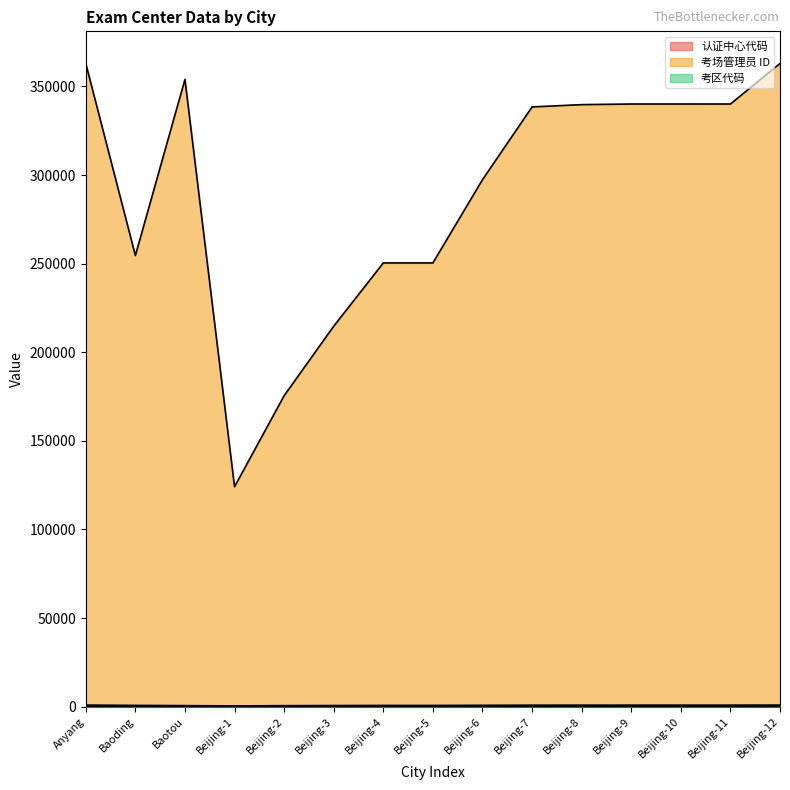

How many data points in 认证中心代码 are less than 789?

7